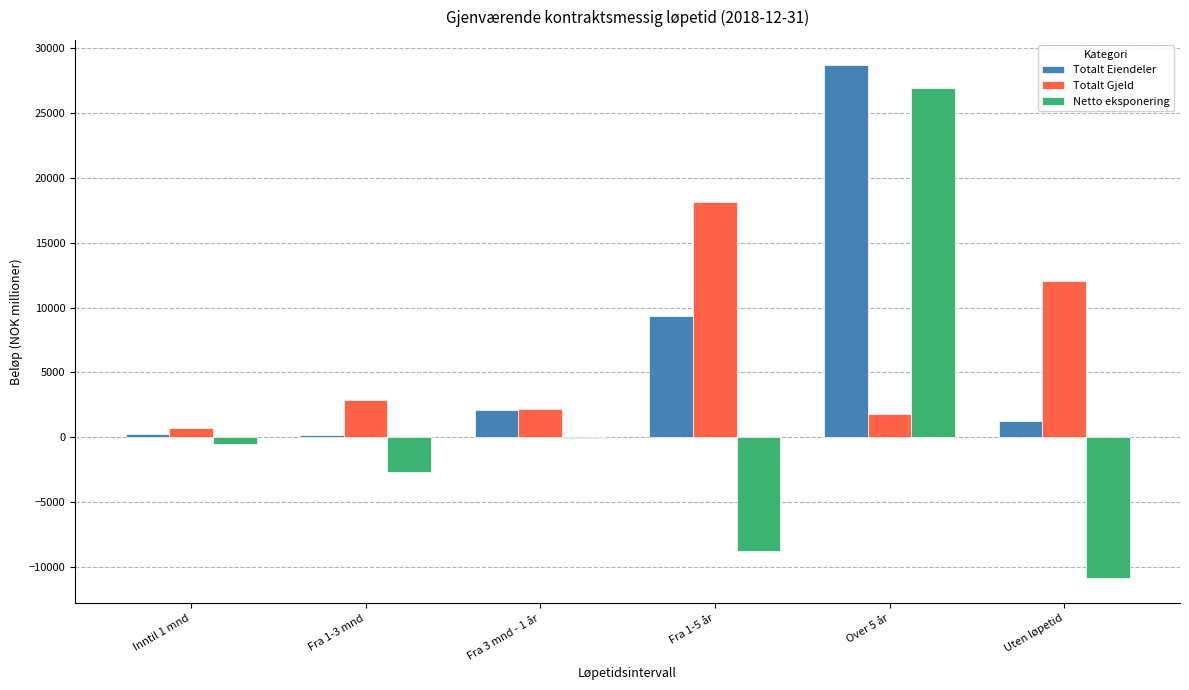

The value of Totalt Eiendeler at Fra 3 mnd - 1 år is 2085.5. True or false?

True